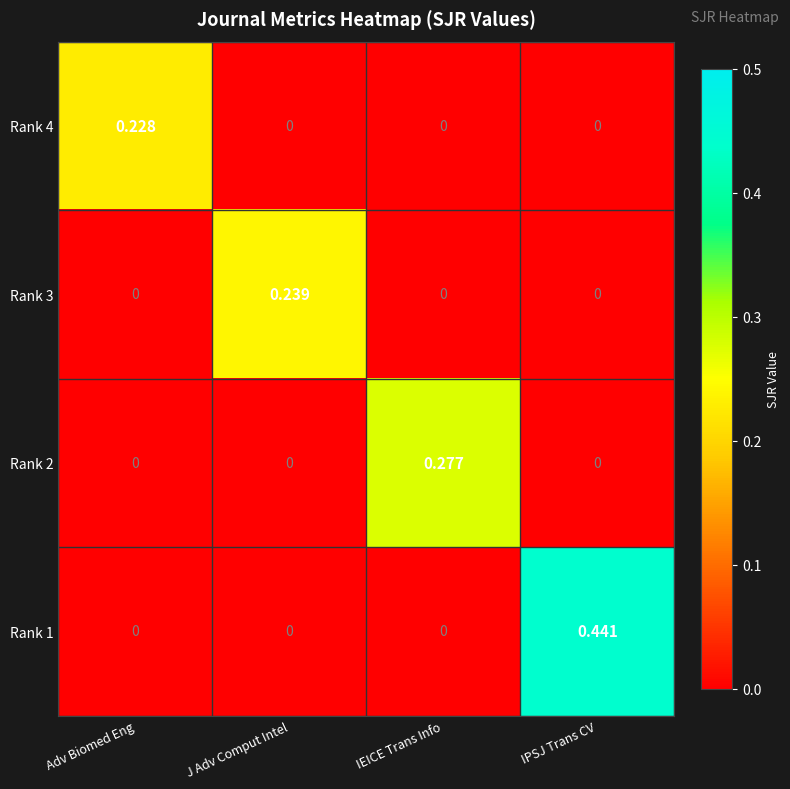

How many positive values does the Rank 2 series have?

1